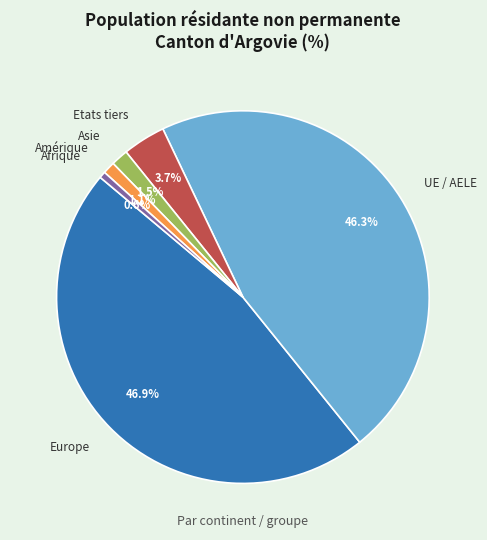

Count the number of slices in the pie.

6